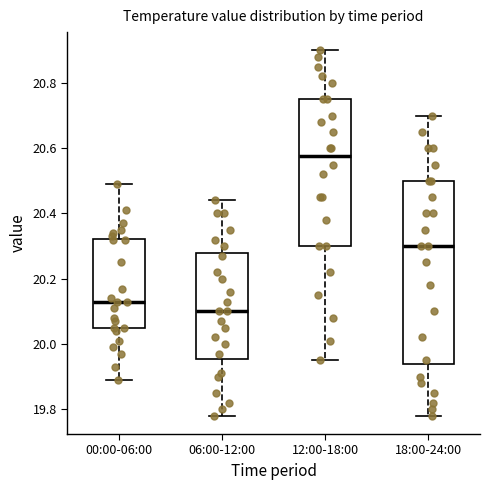

Comparing the boxes themselves (not the whiskers), which one is the tallest?

18:00-24:00